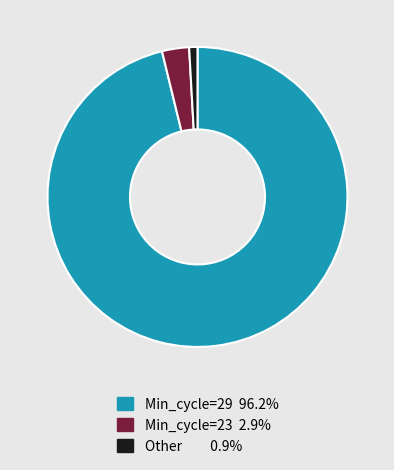

Does any single category account for the majority?

Yes